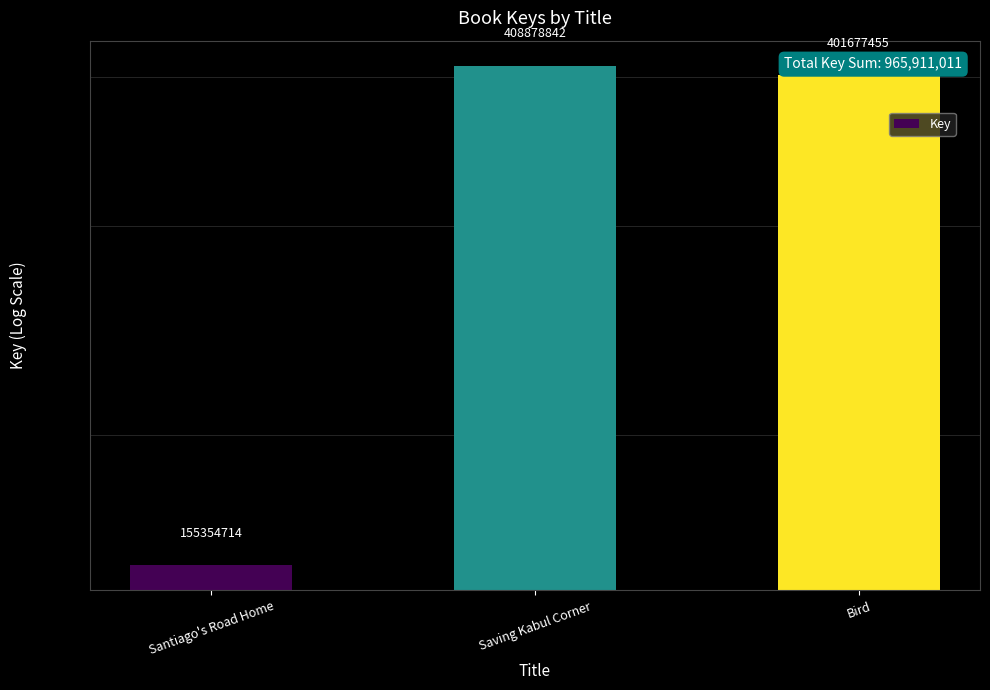

Reading left to right, list all the values displayed in this chart.

155354714	408878842	401677455